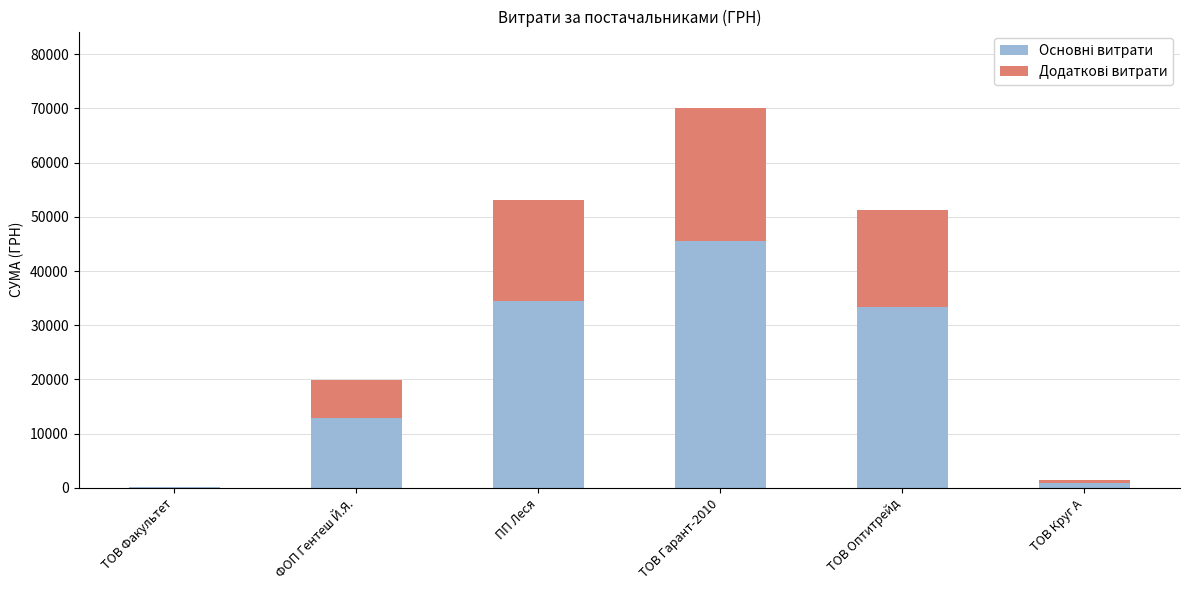

Count the number of data series in this chart.

2